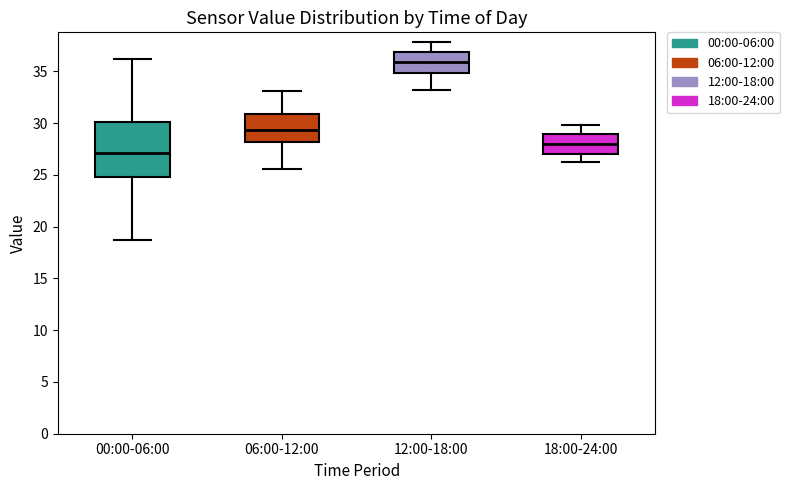

Reading left to right, read every box against the y-axis: the position of its median line, the range the box covers, and the ends of its whiskers. The values are not printed on the chart, so give them approximately, as read against the axis.

00:00-06:00: median 27.0, box 24.5 to 30.0, whiskers 18.5 to 36.0
06:00-12:00: median 29.5, box 28.0 to 31.0, whiskers 25.5 to 33.0
12:00-18:00: median 36.0, box 35.0 to 37.0, whiskers 33.0 to 38.0
18:00-24:00: median 28.0, box 27.0 to 29.0, whiskers 26.0 to 30.0